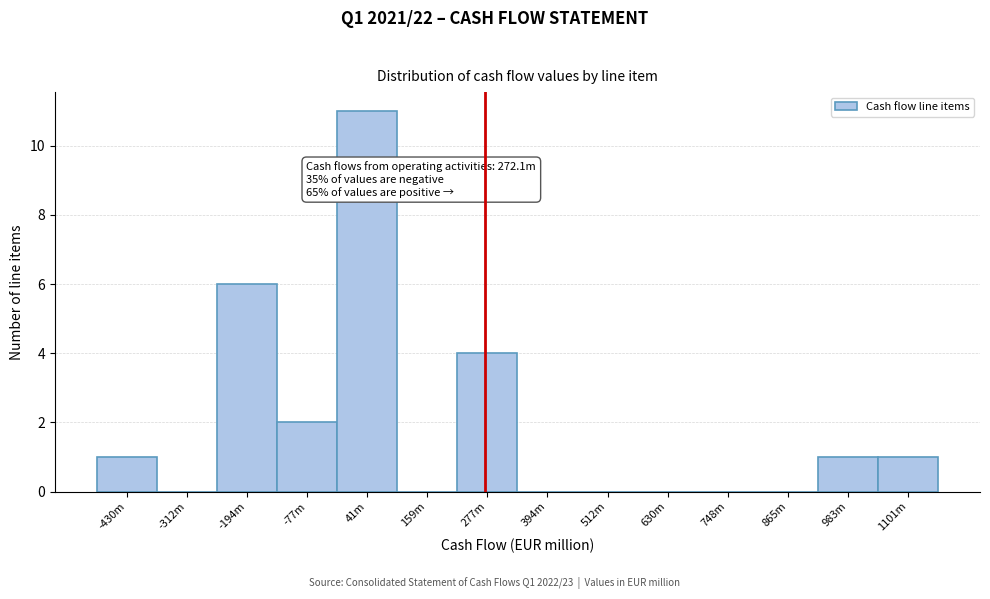

Reading left to right, extract all data points from this chart.

-430m=1	-312m=0	-194m=6	-77m=2	41m=11	159m=0	277m=4	394m=0	512m=0	630m=0	748m=0	865m=0	983m=1	1101m=1